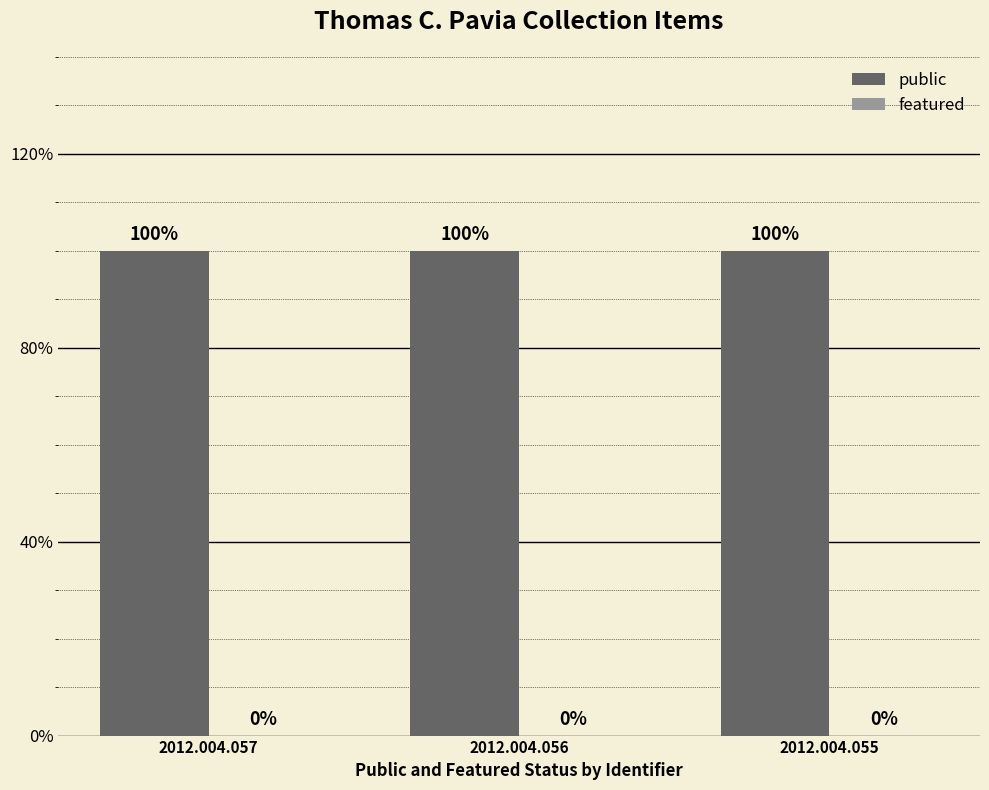

At which category does the chart reach its minimum across all series?

2012.004.057